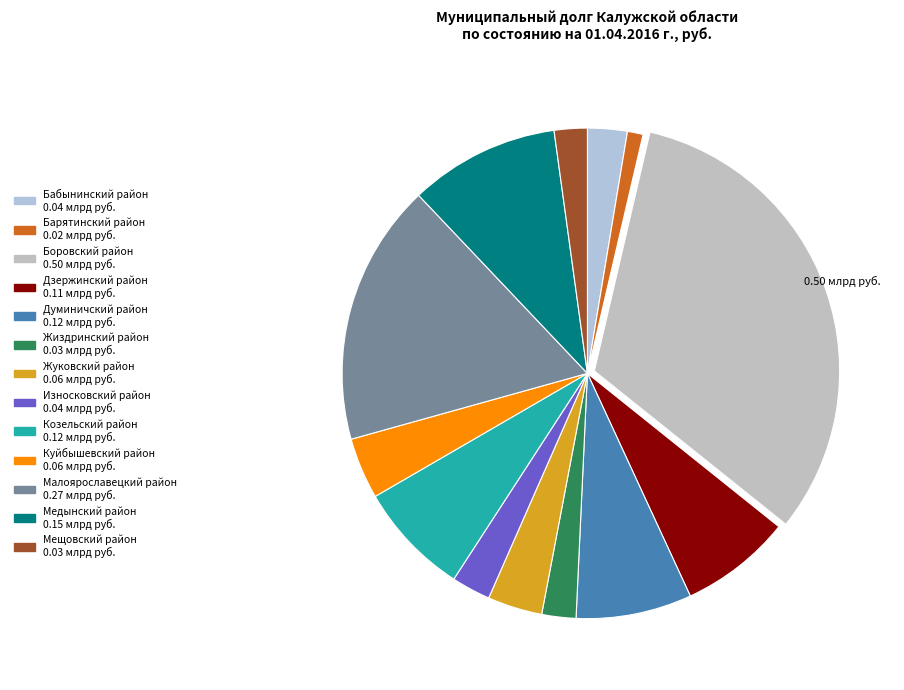

To the nearest percent, what percentage of the pie is Малоярославецкий район?

17%